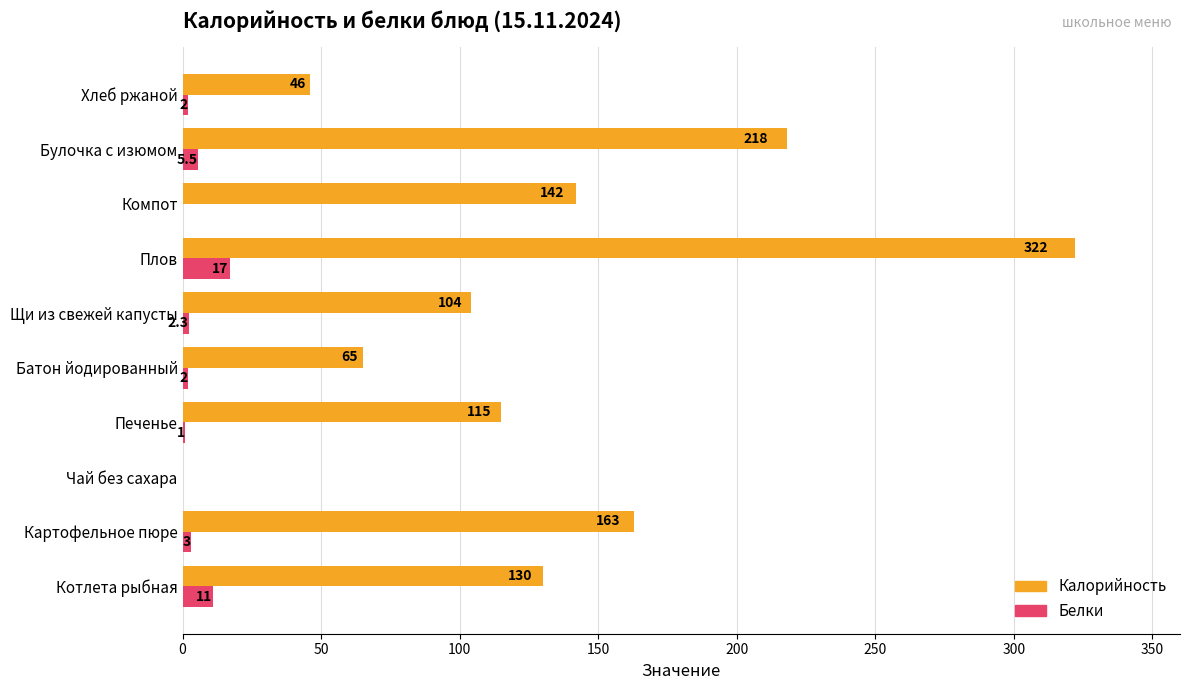

How many values in Белки are above zero?

8